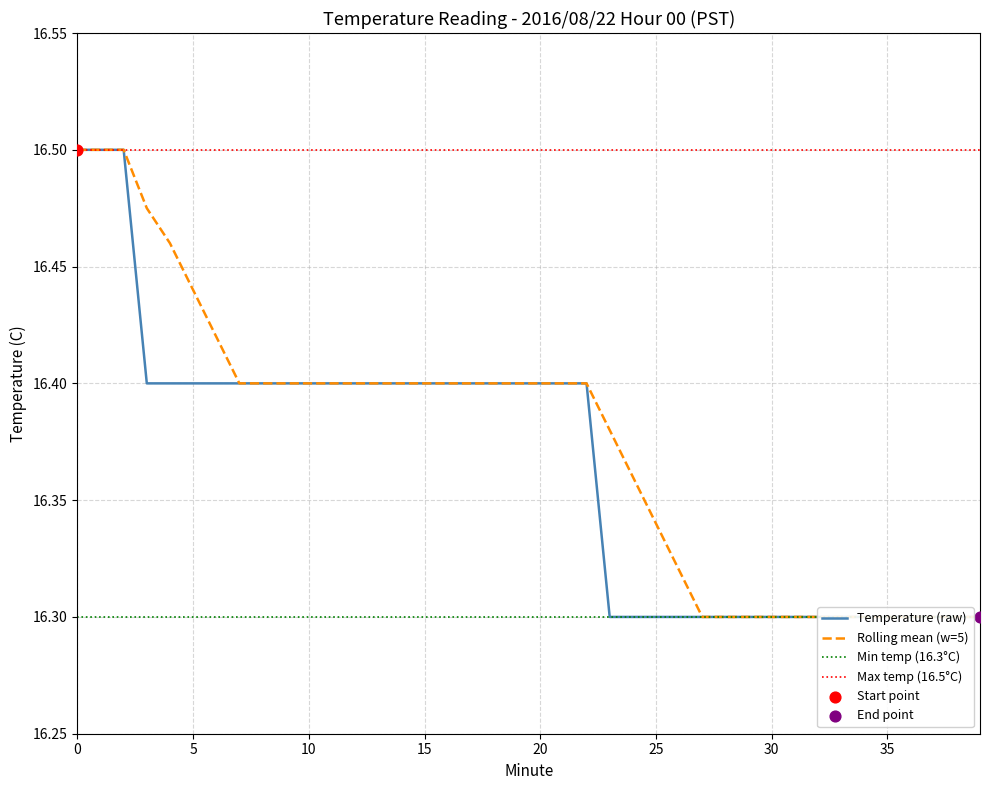

Which series has the largest Y range (max minus min)?

Smoothed avg